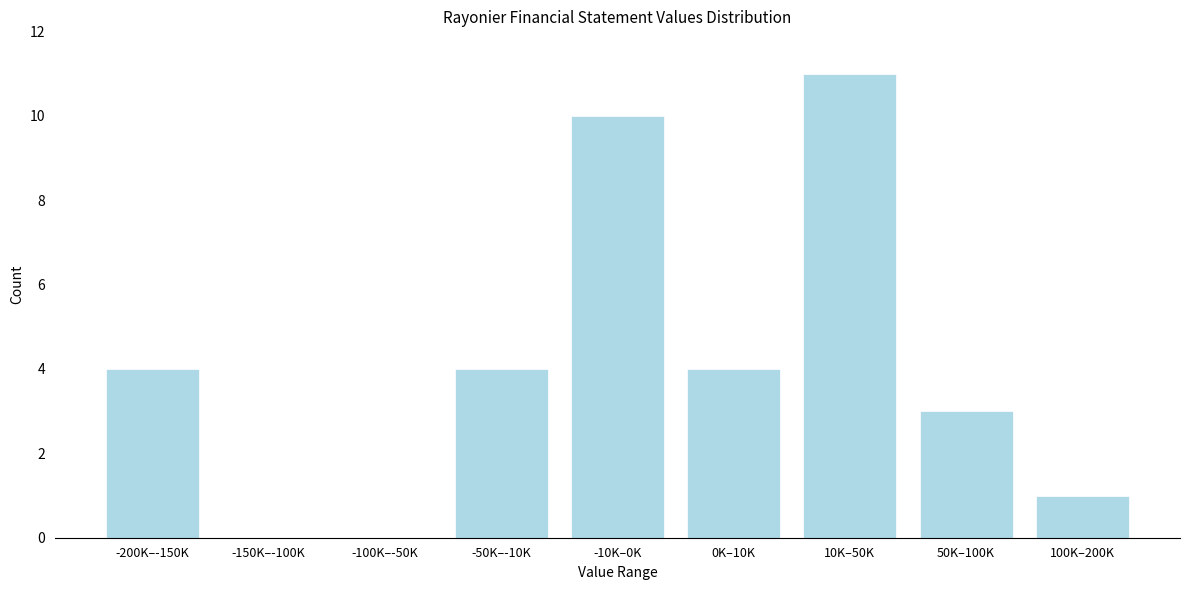

Reading right to left, transcribe all the data shown in this chart.

100K–200K=1	50K–100K=3	10K–50K=11	0K–10K=4	-10K–0K=10	-50K–-10K=4	-100K–-50K=0	-150K–-100K=0	-200K–-150K=4